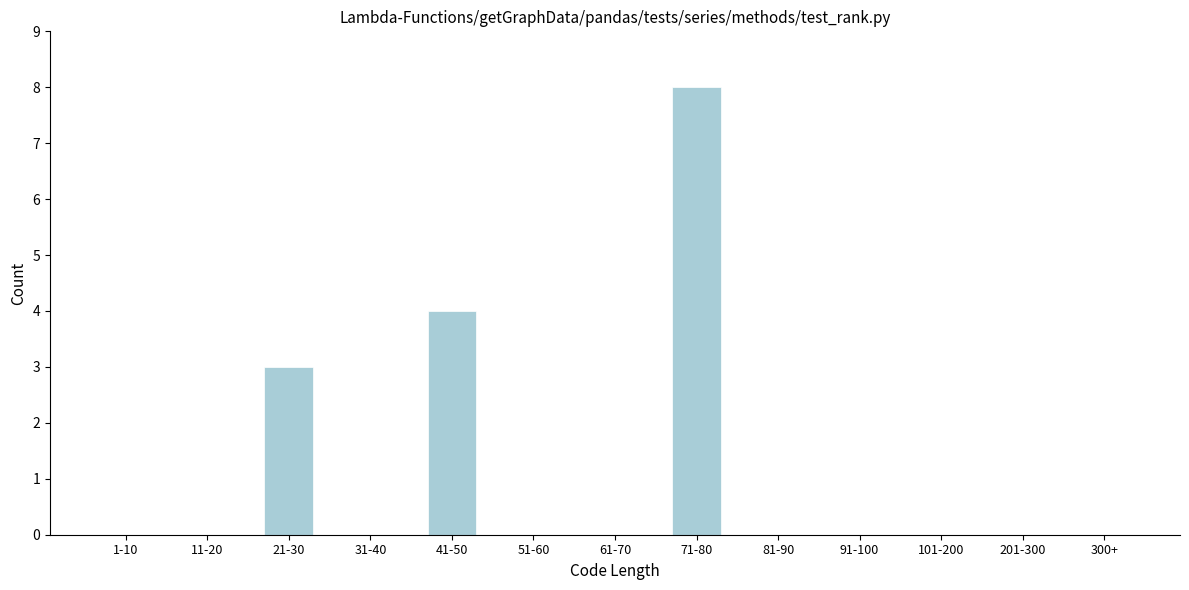

Reading right to left, list all the values displayed in this chart.

300+=0	201-300=0	101-200=0	91-100=0	81-90=0	71-80=8	61-70=0	51-60=0	41-50=4	31-40=0	21-30=3	11-20=0	1-10=0